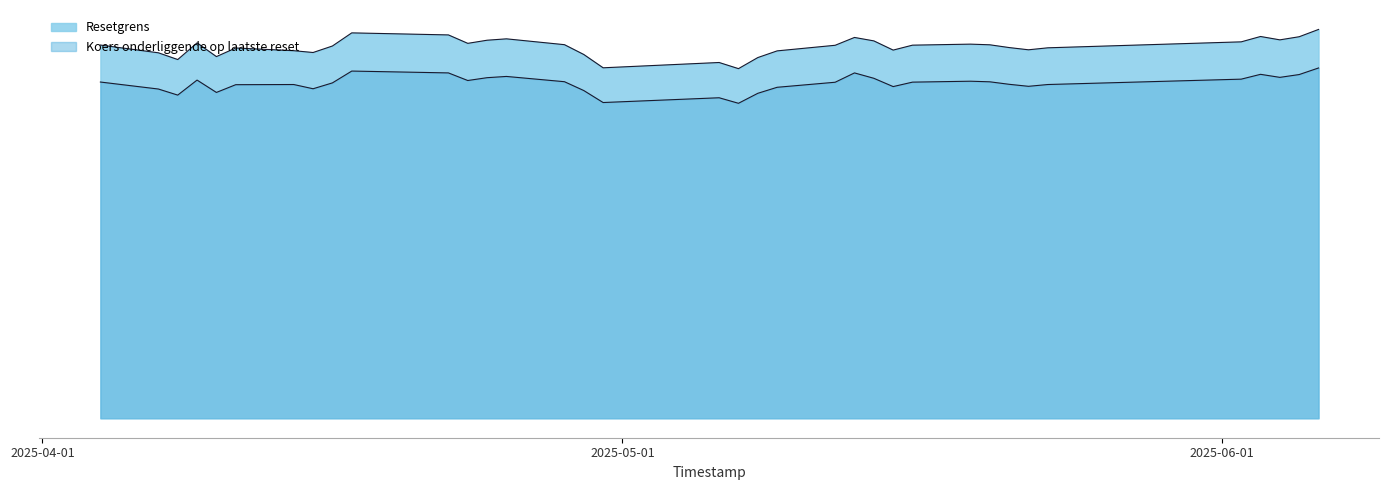

How many interior local valleys does the Koers onderliggende op laatste reset series have?

9